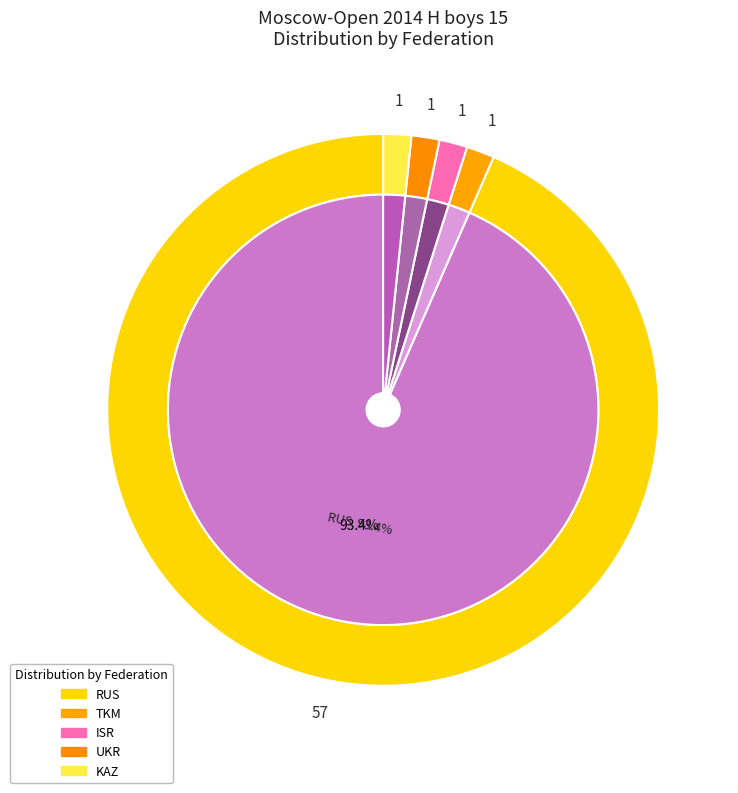

To the nearest percent, what is the difference between the largest and smallest slice percentages?

92%